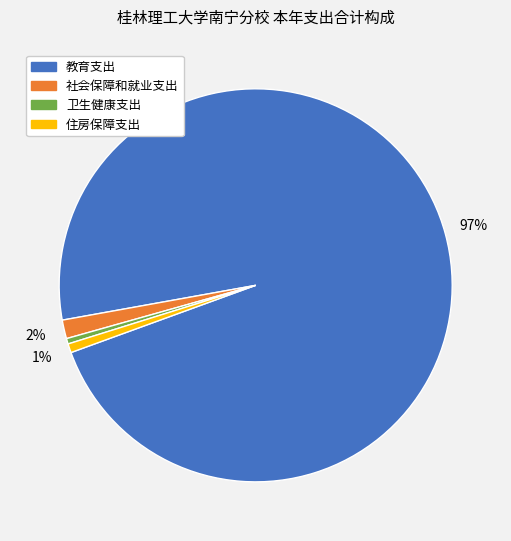

The 住房保障支出 slice represents 11% of the pie. True or false?

False